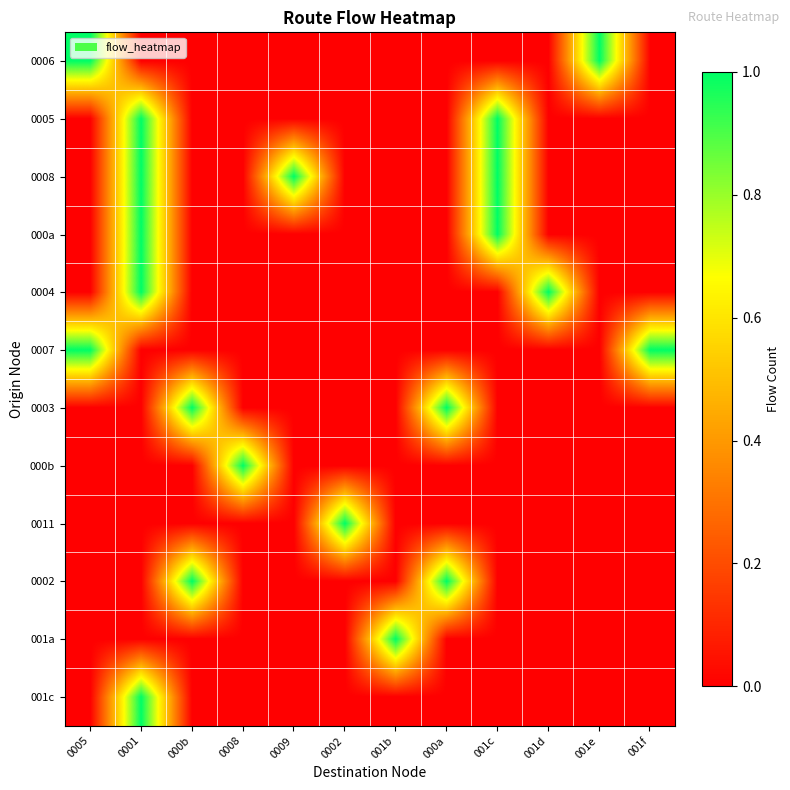

What is the total value across all series at 001d?

1